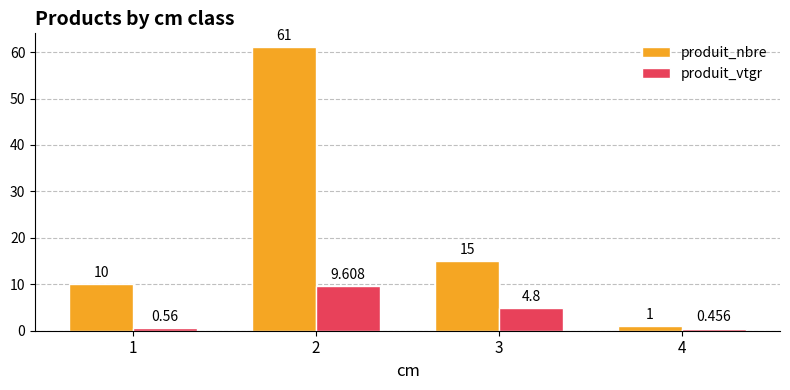

What is the average value of the produit_vtgr series?

3.9